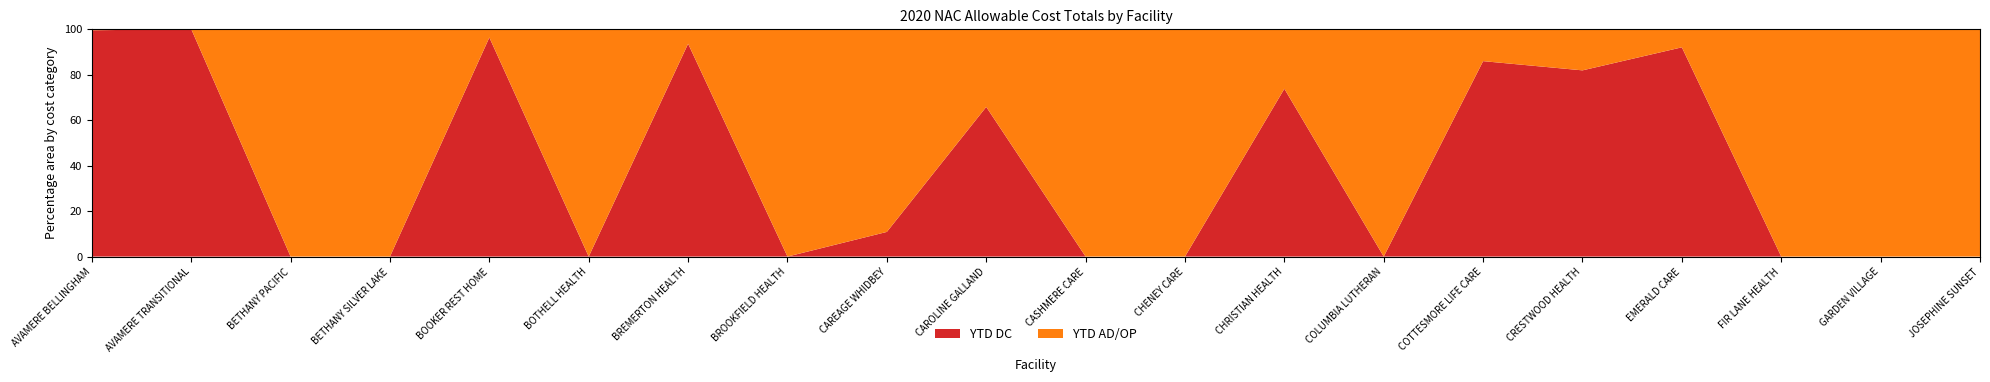

Is the value of YTD AD/OP at CRESTWOOD HEALTH greater than the value of YTD DC at GARDEN VILLAGE?

Yes